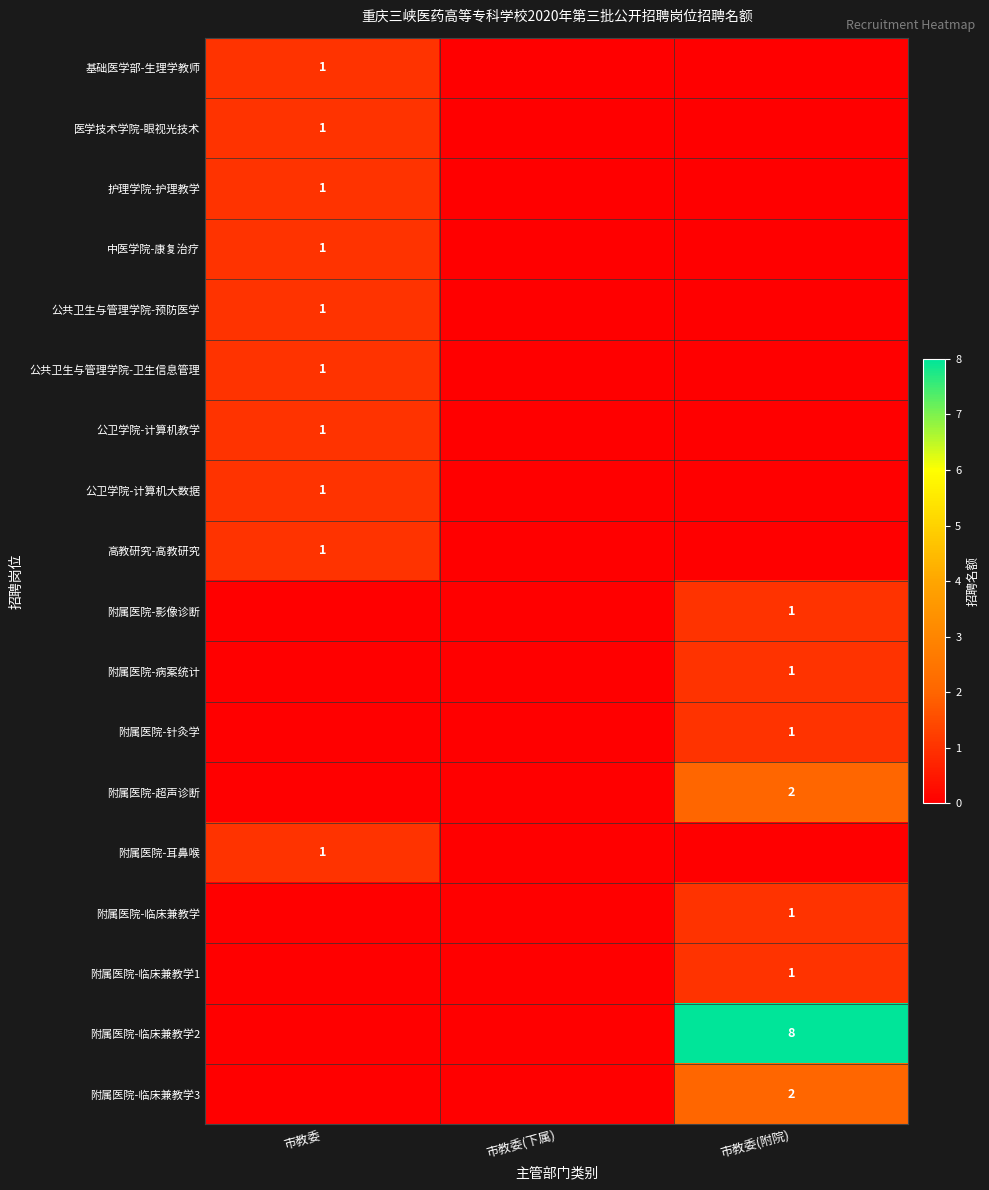

What is the greatest value displayed?

8